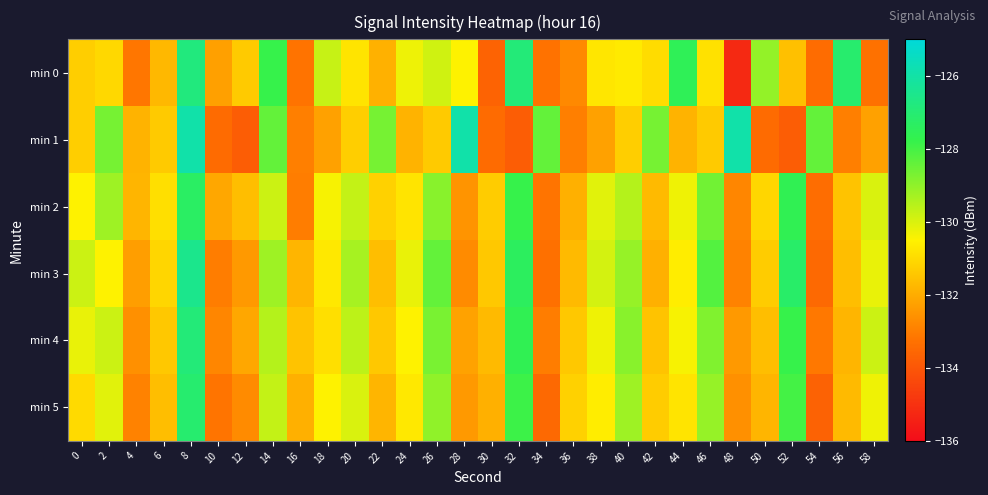

Rank the series at 54 from highest to lowest value.

min 1, min 4, min 2, min 0, min 3, min 5